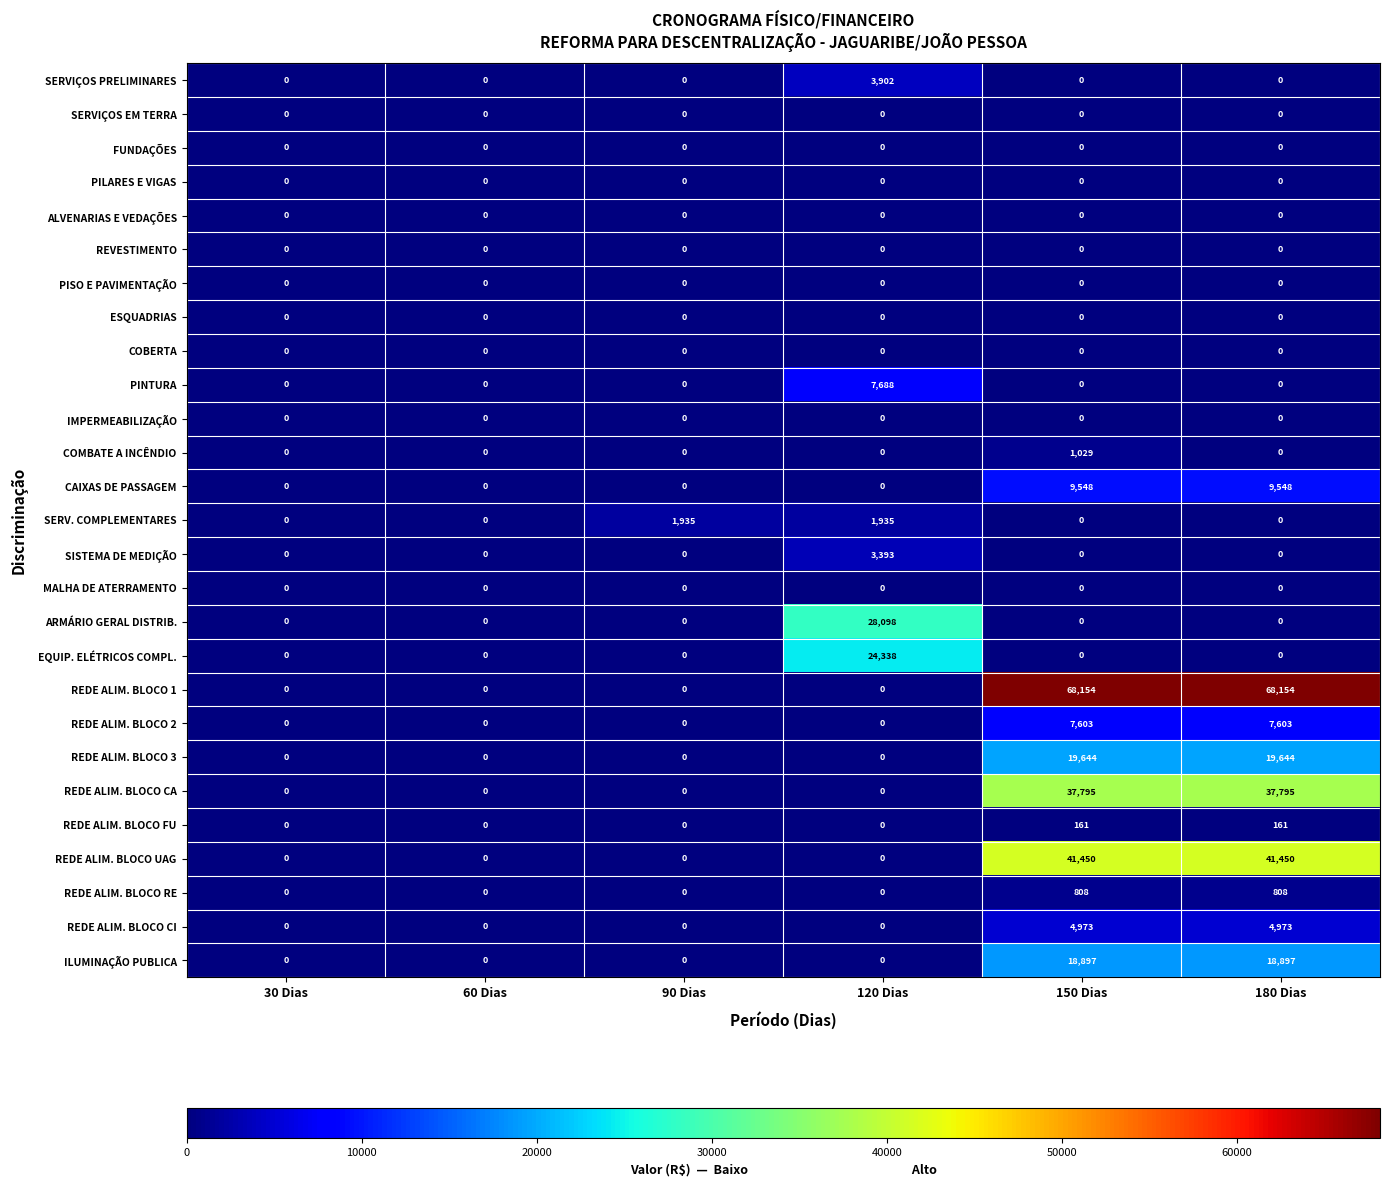

What is the sum of all COMBATE A INCÊNDIO values?

1029